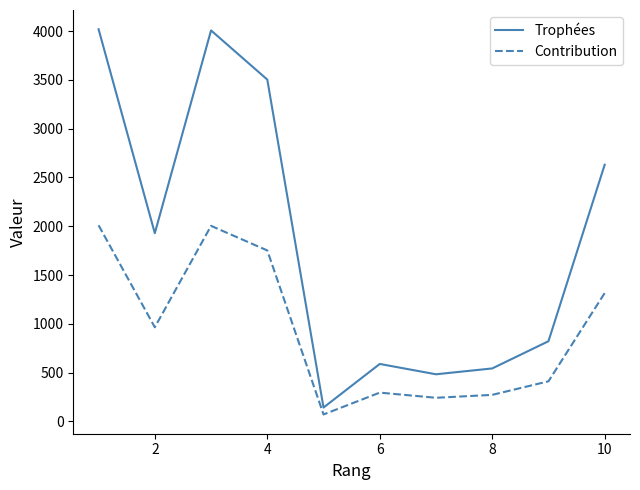

What is the sum of all Trophées values?

18666